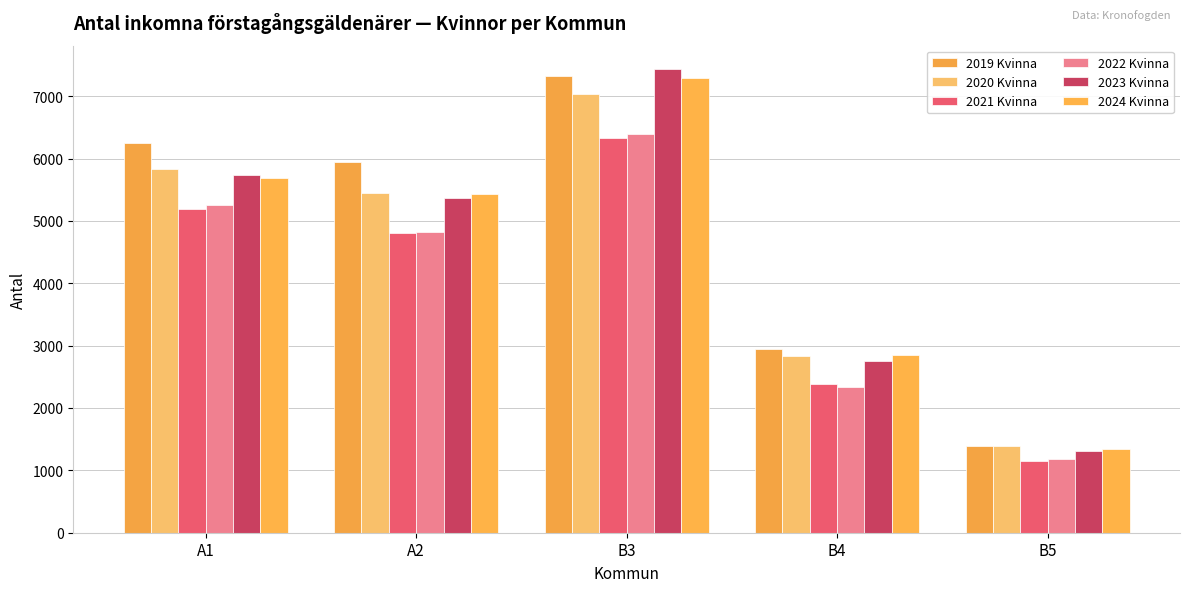

At which label is 2019 Kvinna closest to 4354?

B4